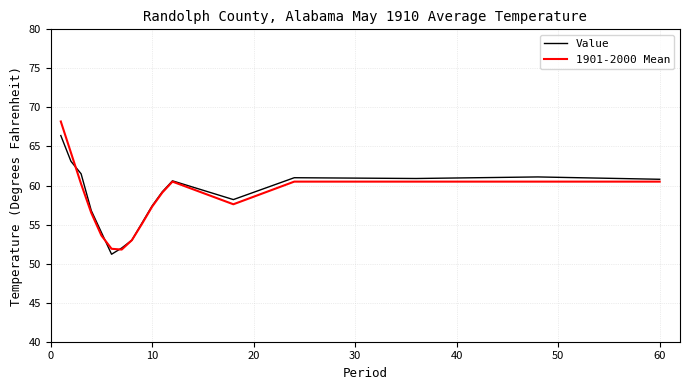

In Value, how many points are lower than both neighbors (excluding endpoints)?

3